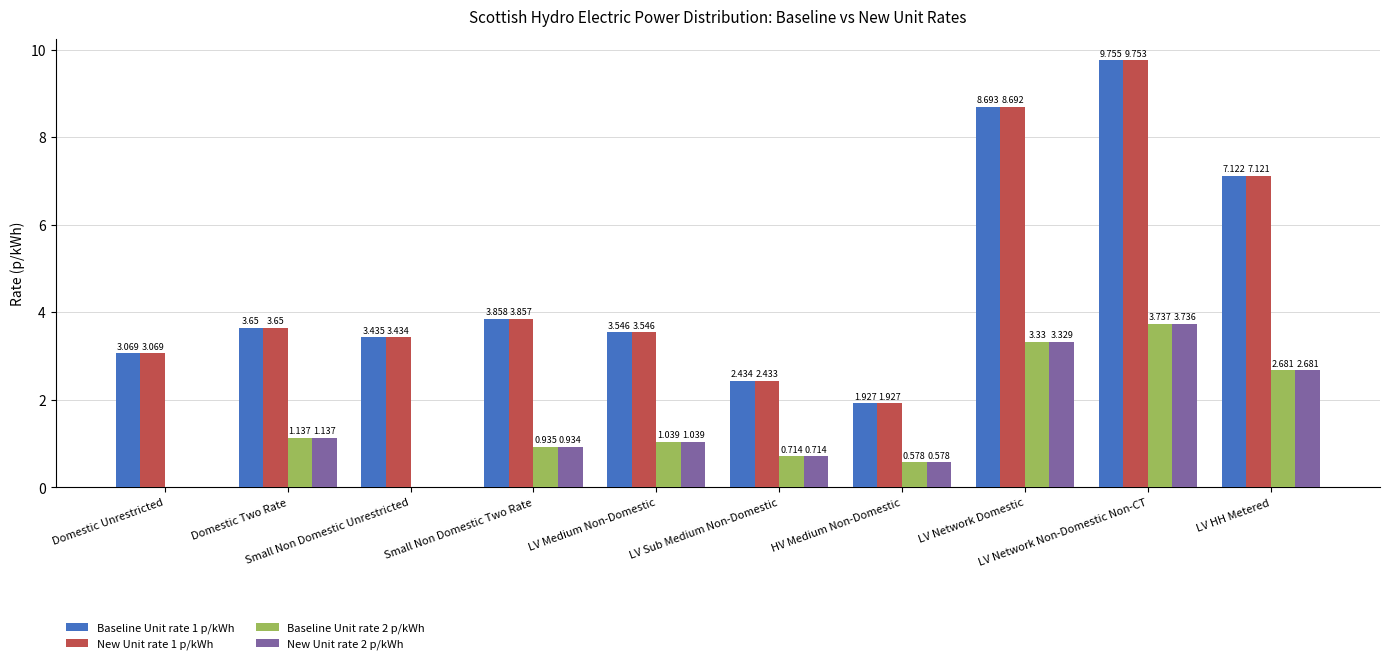

What is the sum of all Baseline Unit rate 2 p/kWh values?

14.2